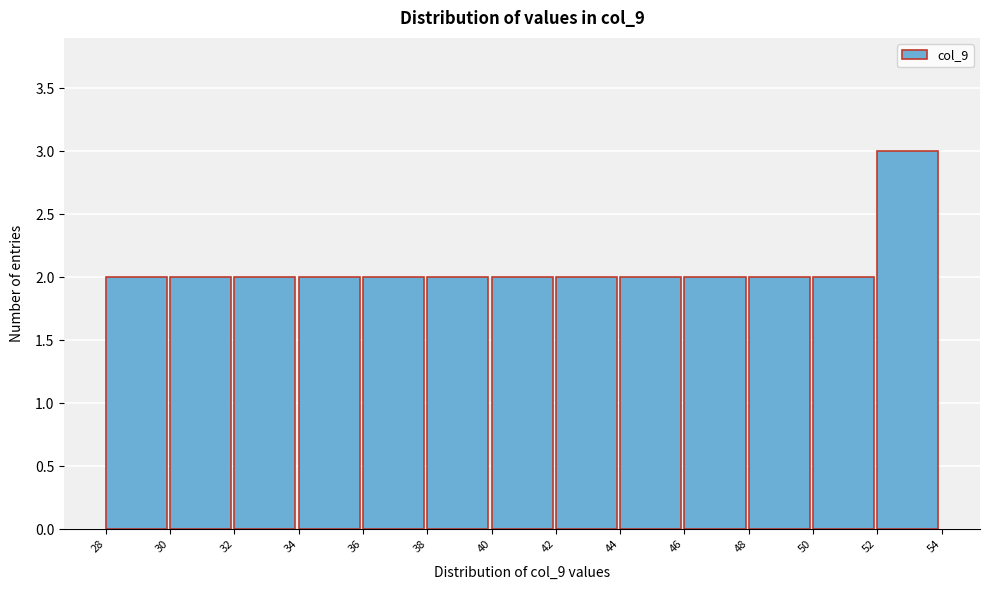

Reading left to right, list every bar in this chart as the range it spans on the x-axis followed by its height. The values are not printed on the chart, so give them approximately, as read against the axis.

28 to 30: 2
30 to 32: 2
32 to 34: 2
34 to 36: 2
36 to 38: 2
38 to 40: 2
40 to 42: 2
42 to 44: 2
44 to 46: 2
46 to 48: 2
48 to 50: 2
50 to 52: 2
52 to 54: 3